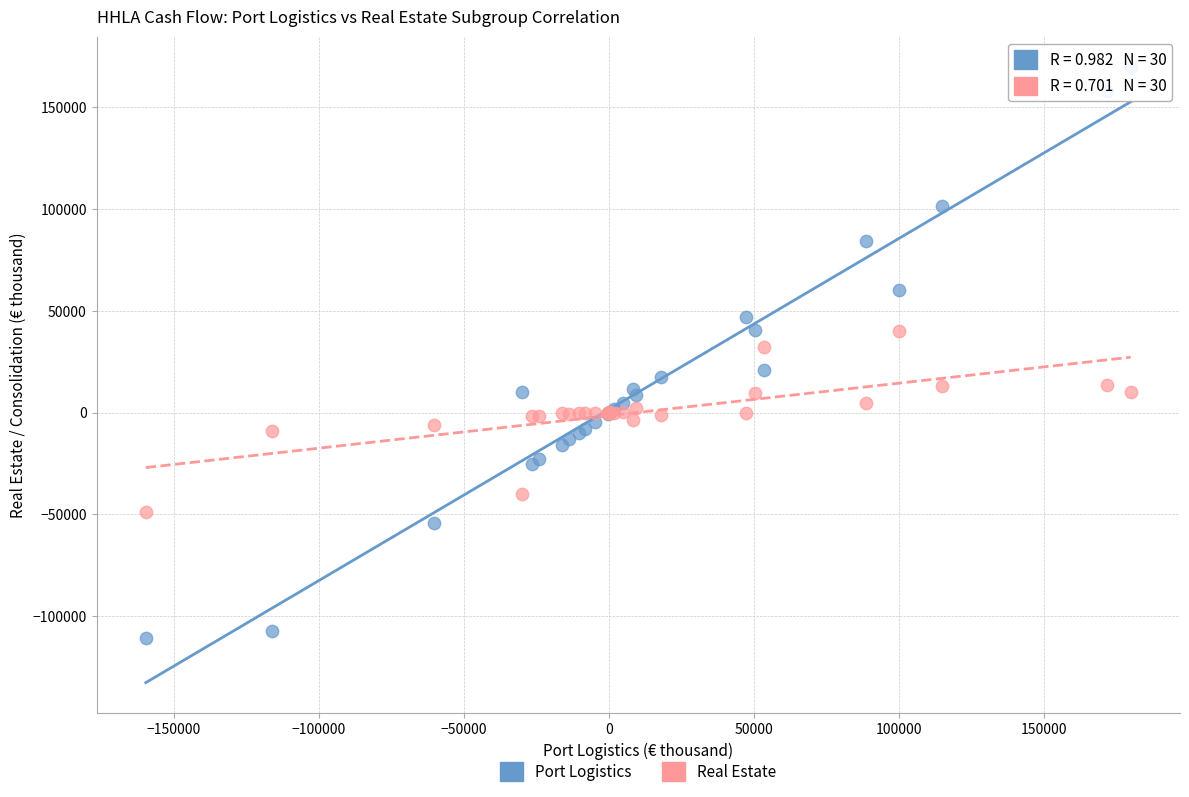

Which series reaches the minimum Y coordinate?

Port Logistics